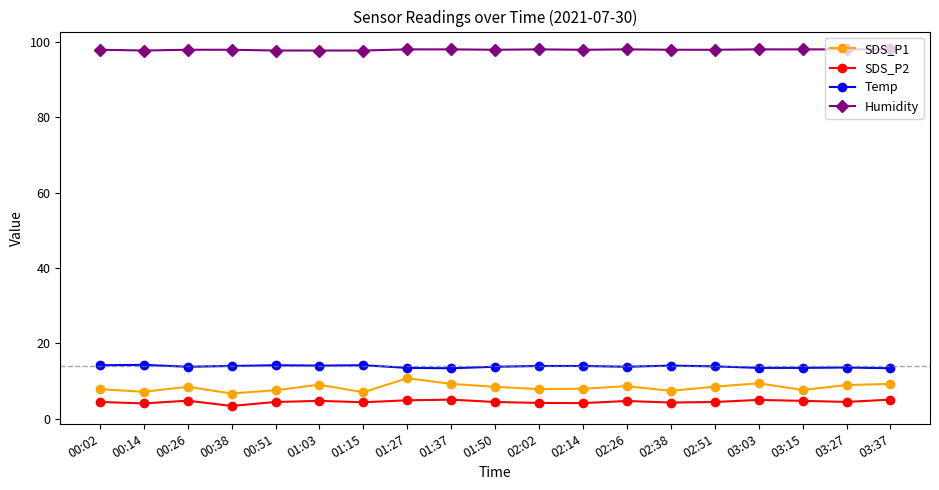

What is the sum of the SDS_P1 values at 01:27 and 03:15?

18.4